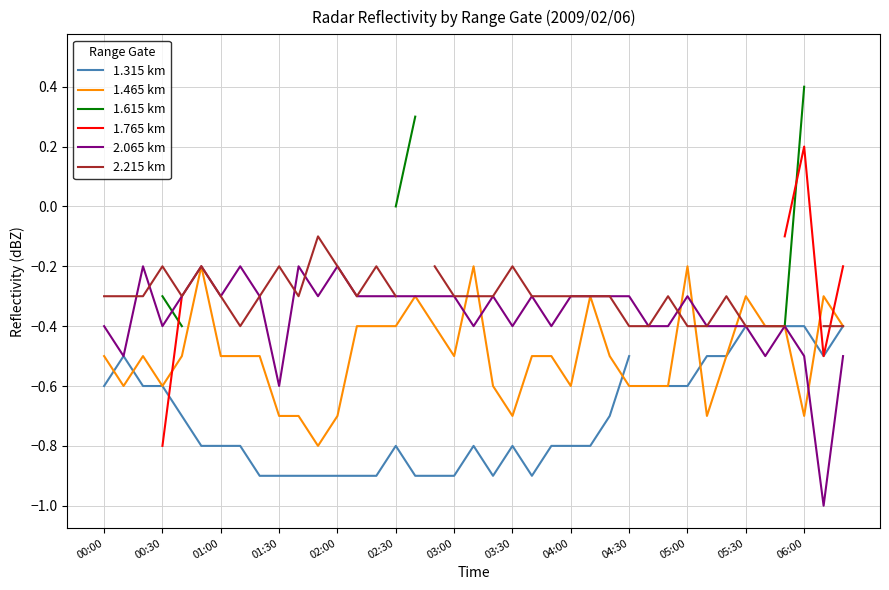

The 2.065 km series shows -0.5 at 06:00. True or false?

True